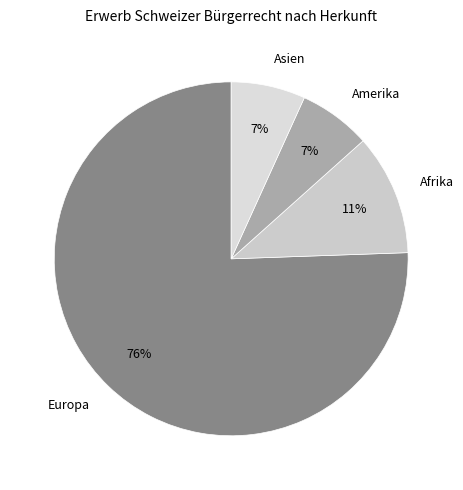

To the nearest percent, what percentage of the pie is Asien?

7%